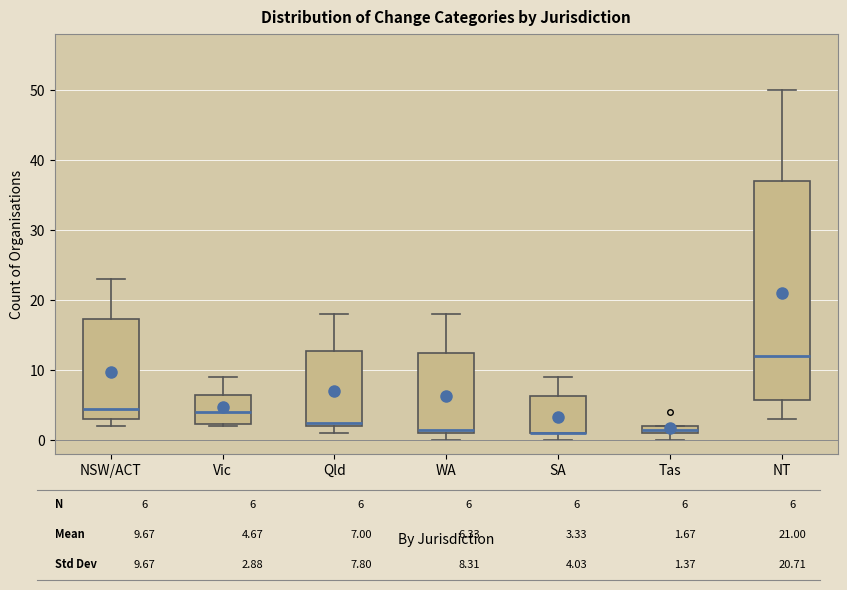

Comparing the boxes themselves (not the whiskers), which one is the tallest?

NT